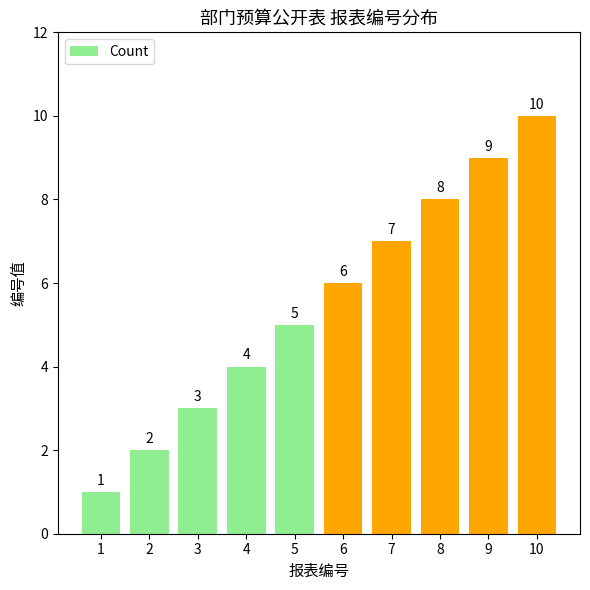

Rank the categories by value from highest to lowest.

10, 9, 8, 7, 6, 5, 4, 3, 2, 1